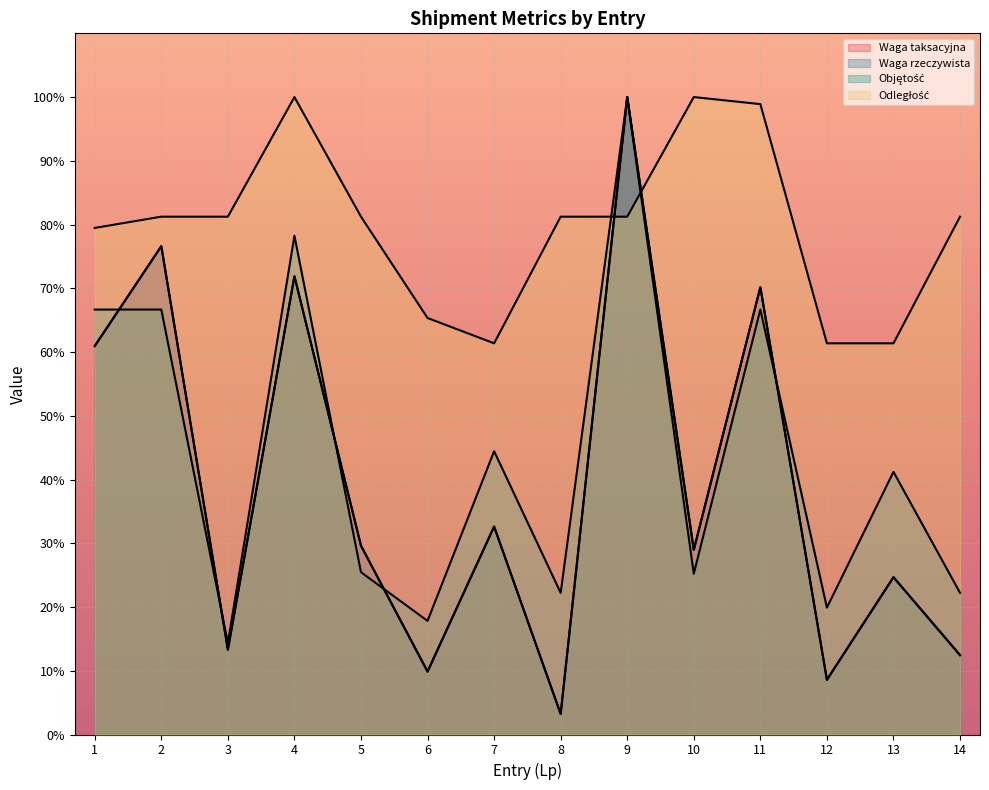

List the series in order of their peak value, highest first.

Waga taksacyjna, Waga rzeczywista, Objętość, Odległość